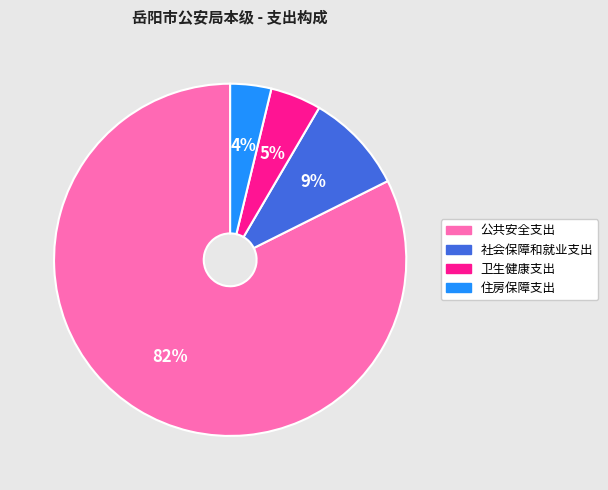

What is the majority slice?

公共安全支出